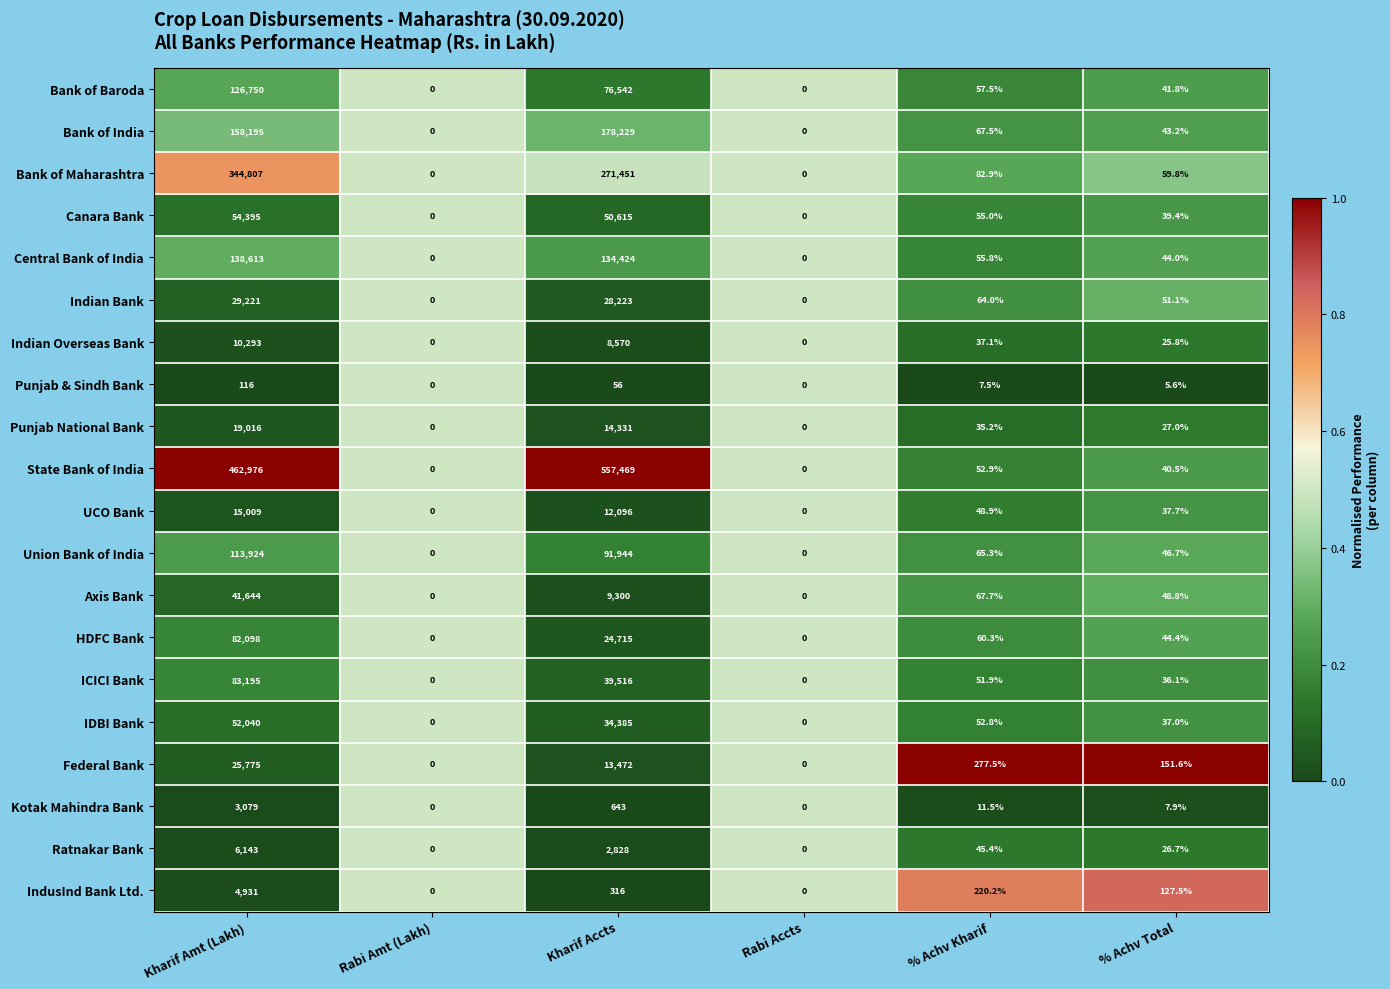

Count the number of categories in the chart.

6